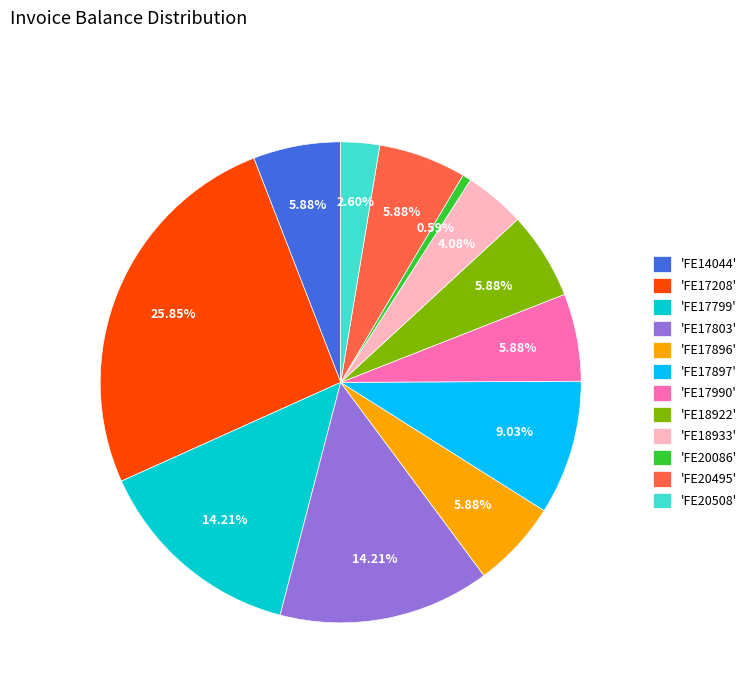

Combined, do 'FE17897' and 'FE17799' account for over 50%?

No